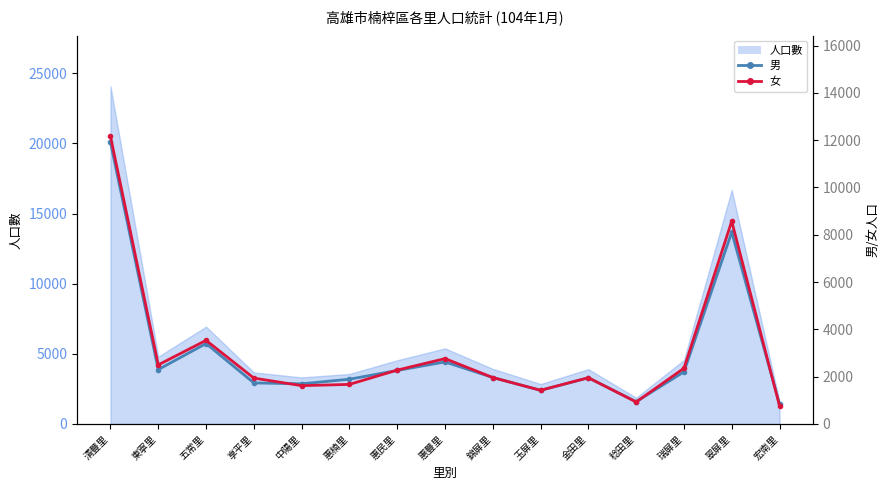

What is the sum of the 女 values at 惠民里 and 翠屏里?

10850